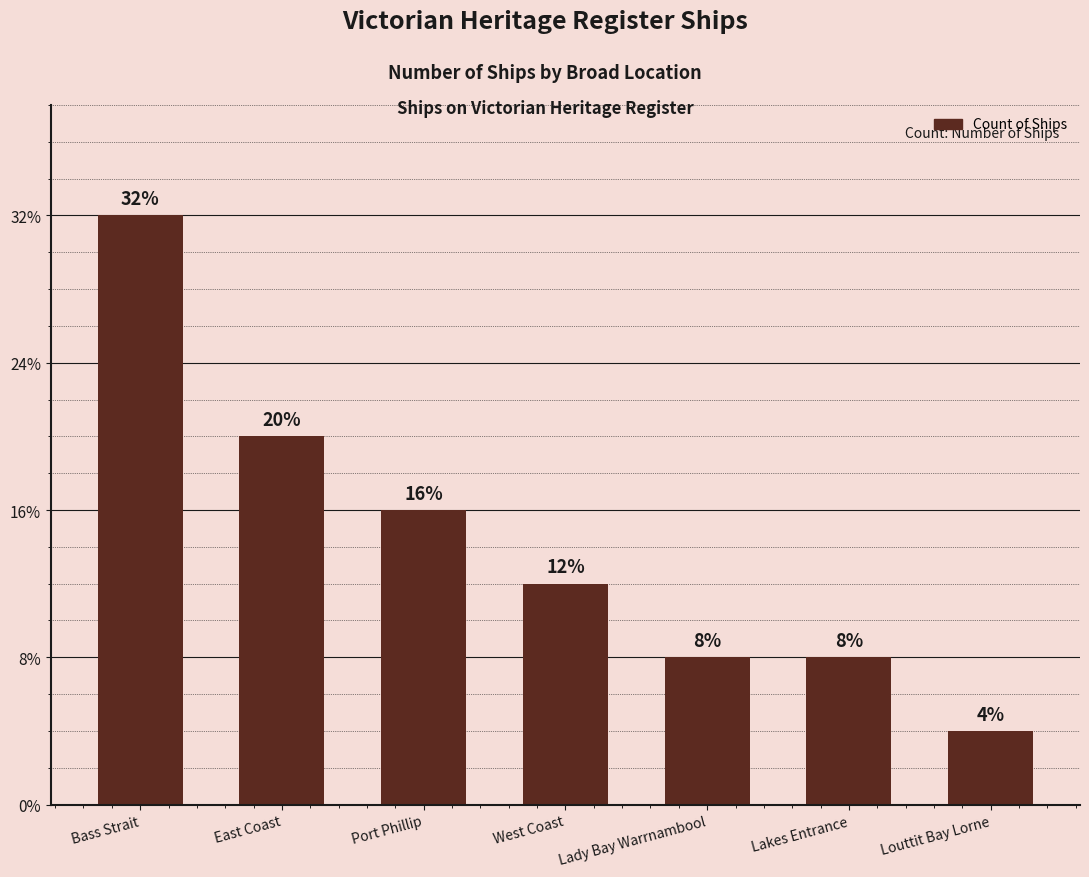

Which has a higher value, Lady Bay Warrnambool or Bass Strait?

Bass Strait